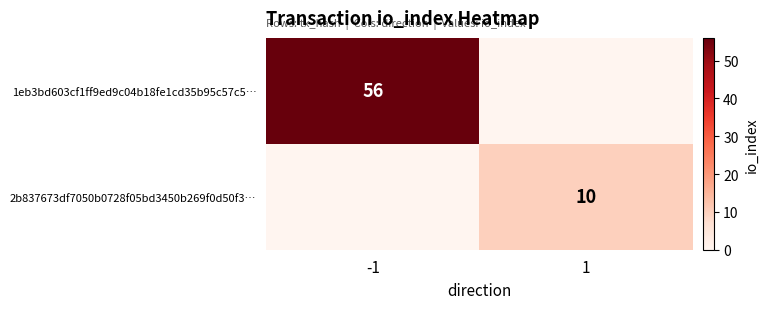

True or false: 2b837673df7050b0728f05bd3450b269f0d50f3… has a value of 10 at 1.

True